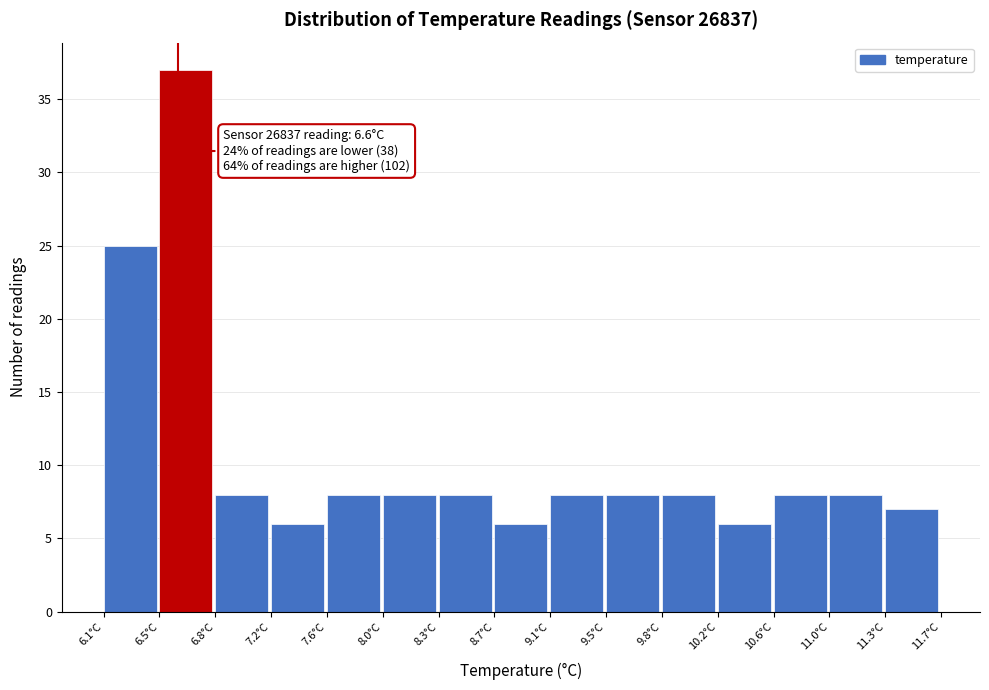

Over which range of the x-axis is the bar tallest?

6.45 to 6.85